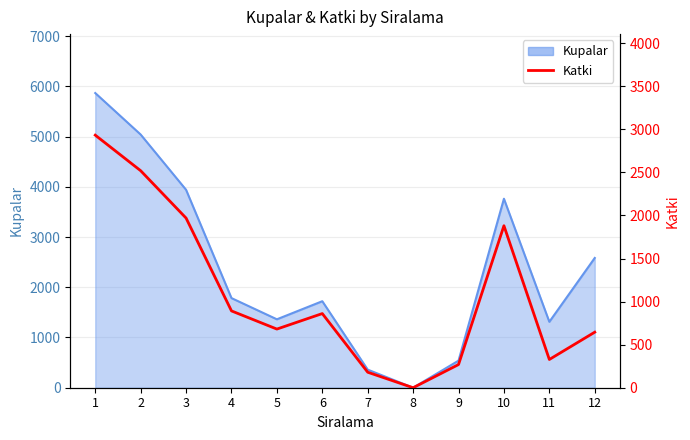

What is the sum of all values?

13160